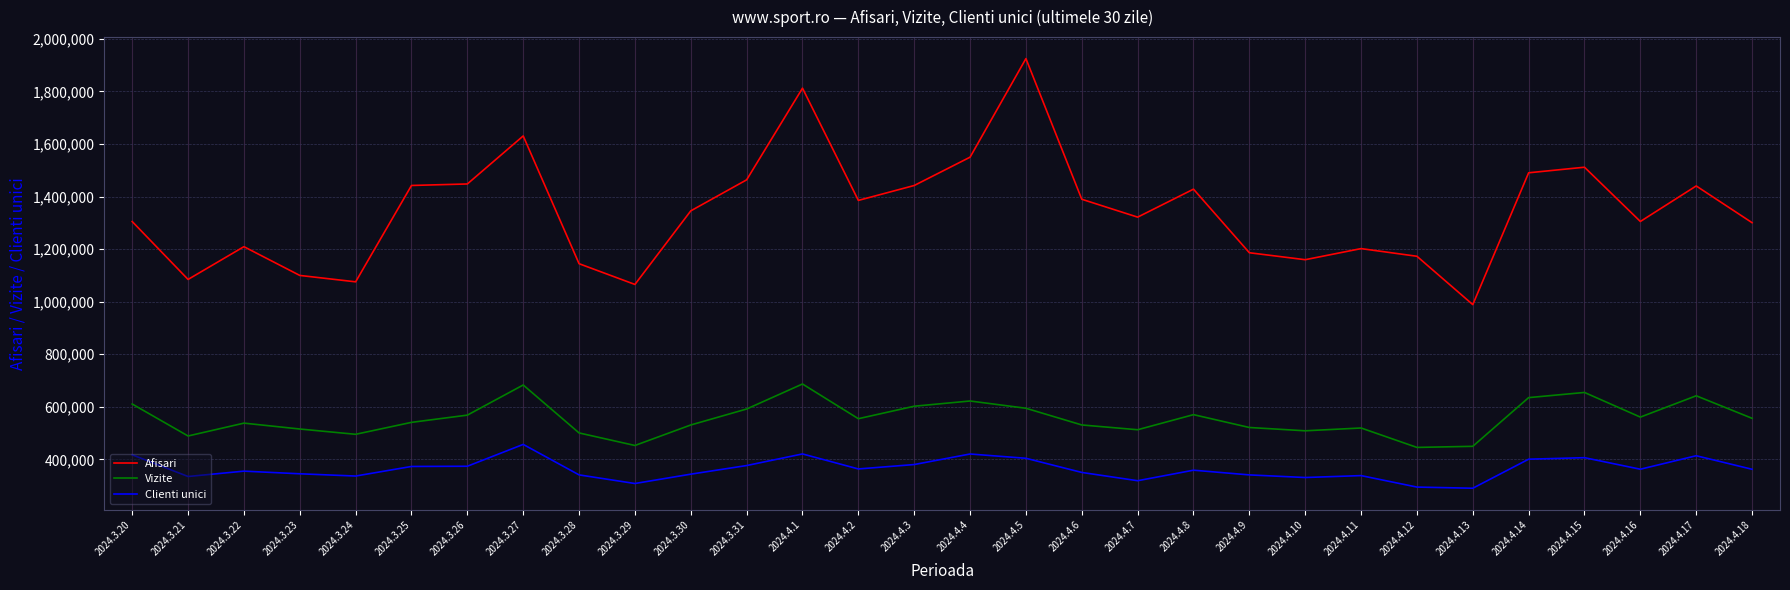

Where does the Clienti unici series first go above 362218?

2024.3.20